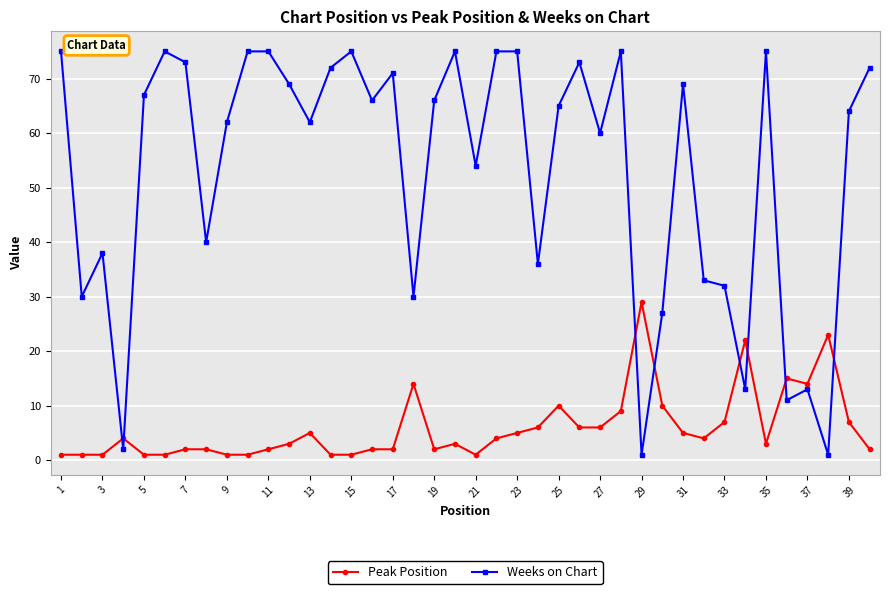

What is the value of the Peak Position point at the 35th from the left?

3